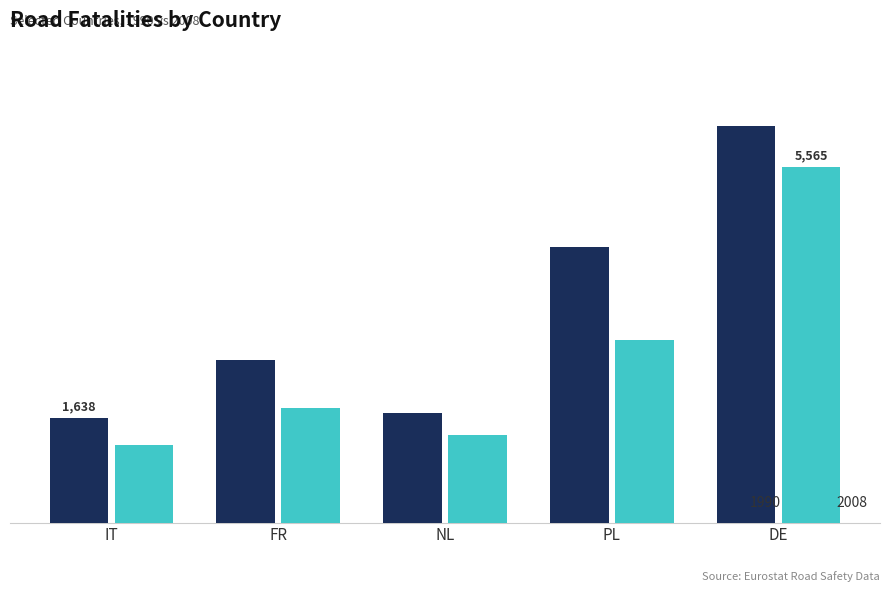

List the series in order of their overall mean, highest first.

1990, 2008